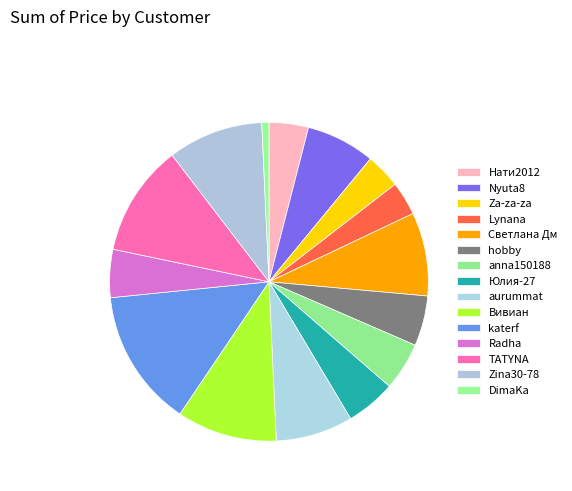

How many segments does this pie chart have?

15